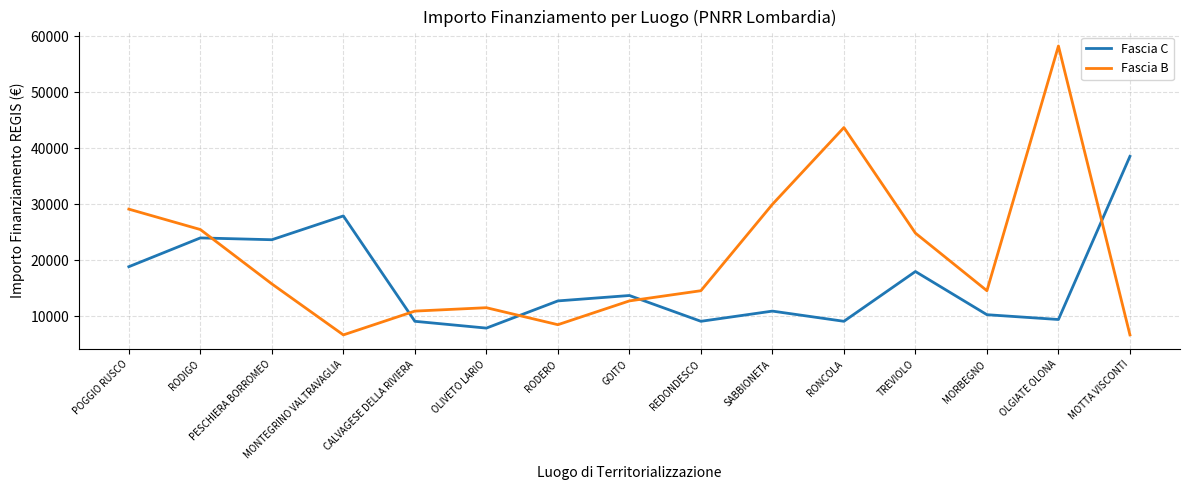

True or false: Fascia B has a value of 9001 at TREVIOLO.

False